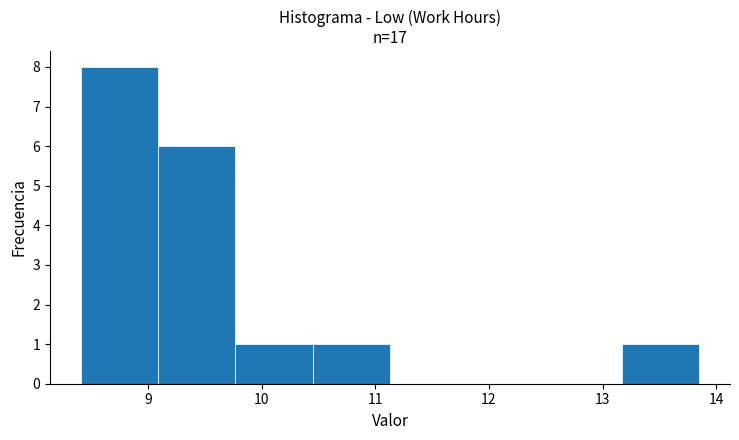

How tall is the bar that spans 13.17 to 13.85 on the x-axis? Neither the bar edges nor the heights are printed on the chart, so give them approximately, as read against the axes.

1